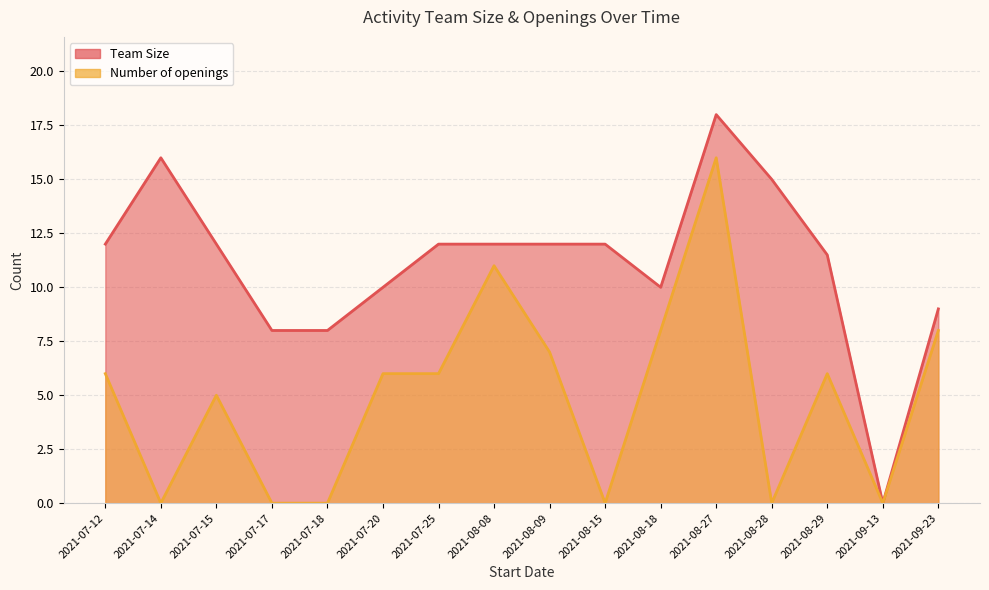

True or false: Number of openings and Team Size intersect in this chart.

False